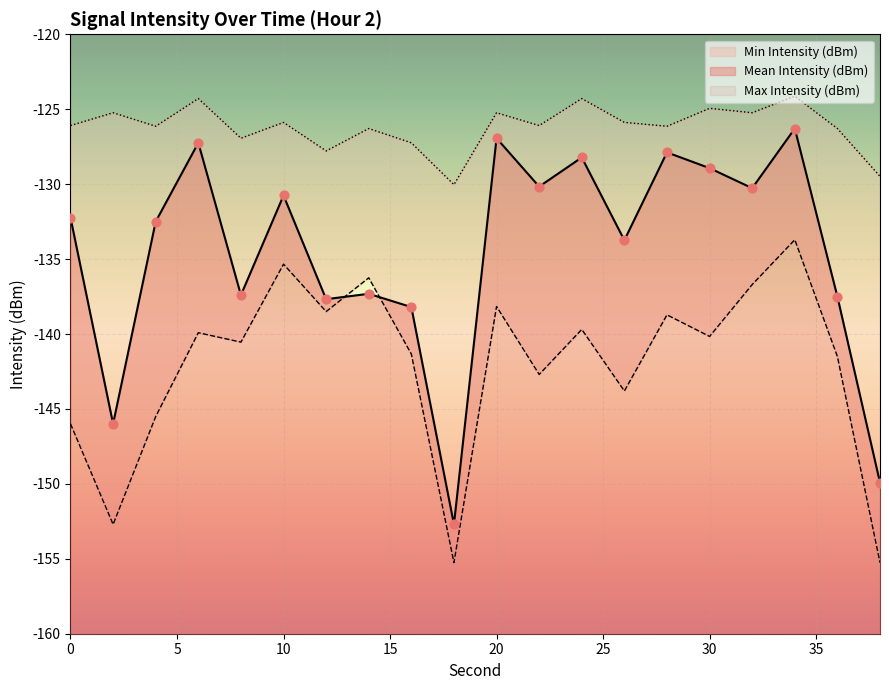

Which series has the largest Y range (max minus min)?

Mean Intensity (dBm)